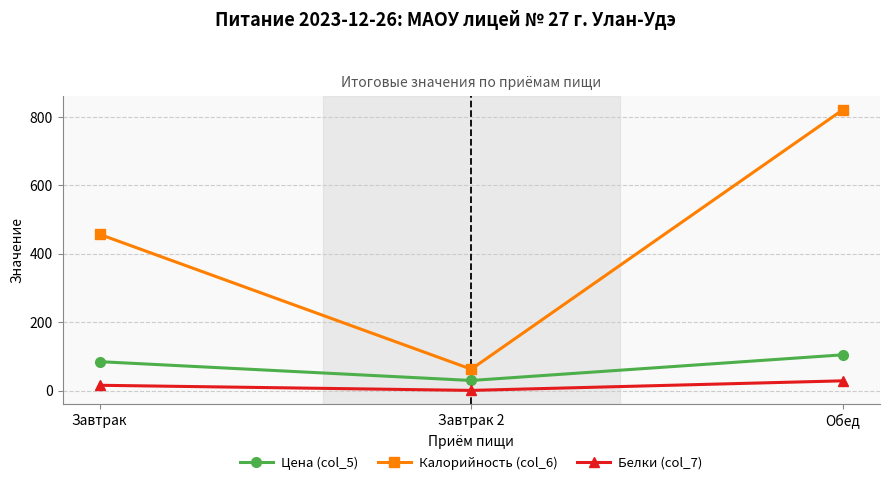

Where is Белки (col_7) nearest to the value 15?

Завтрак